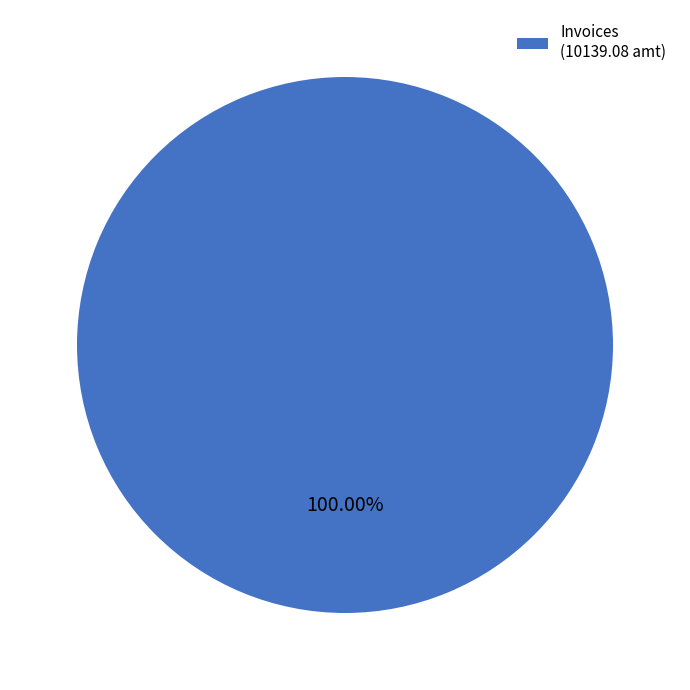

Rank the categories by value from lowest to highest.

Invoices (10139.08 amt)